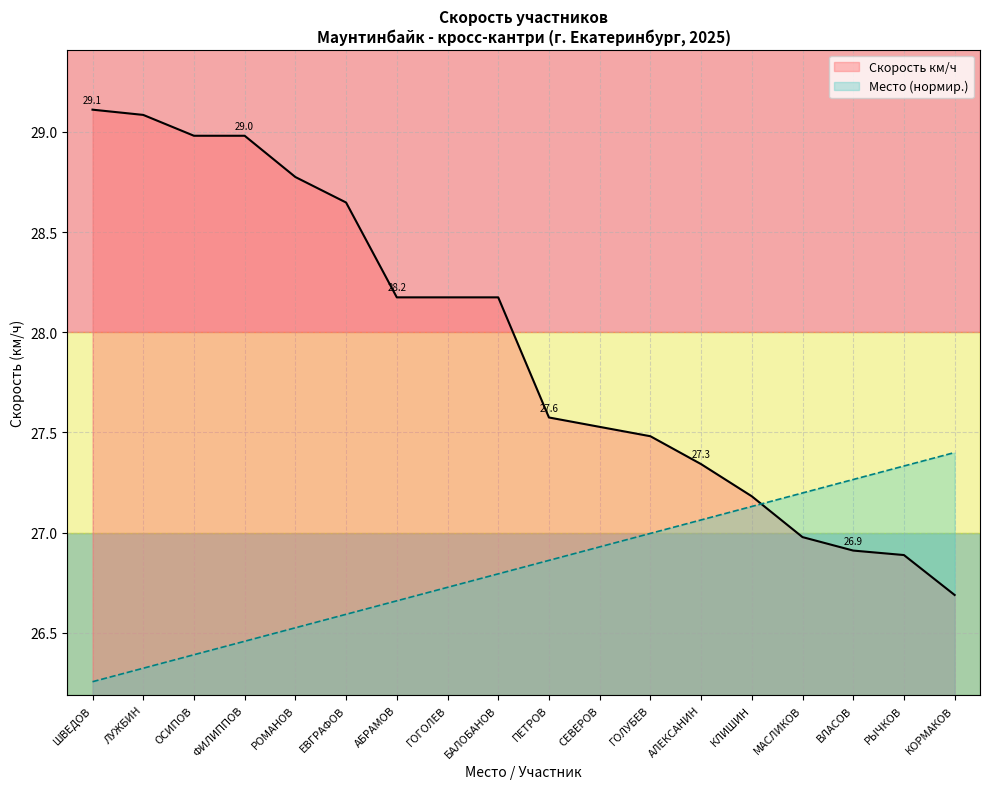

Read the Место value at КОРМАКОВ.

27.4